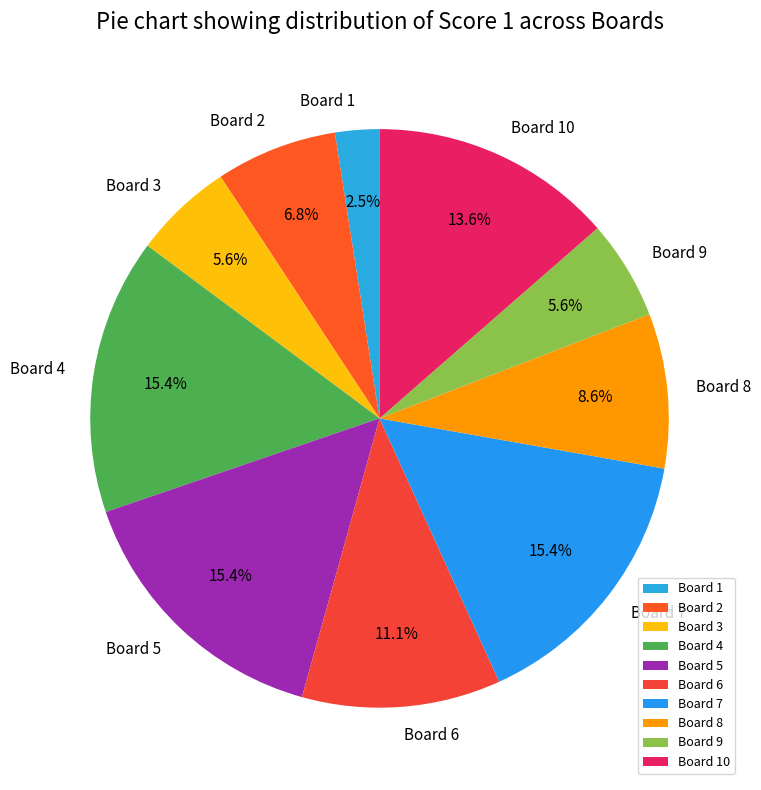

Is the sum of Board 10 and Board 6 greater than half?

No